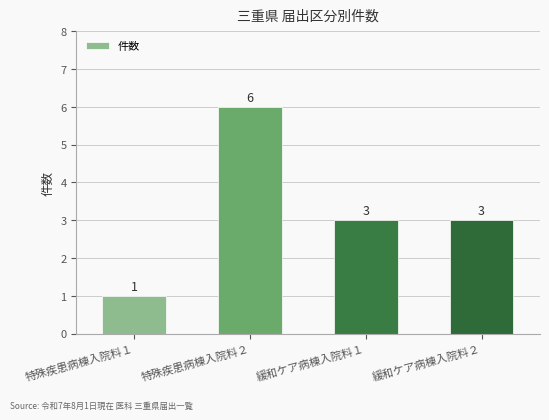

Count the number of data series in this chart.

1